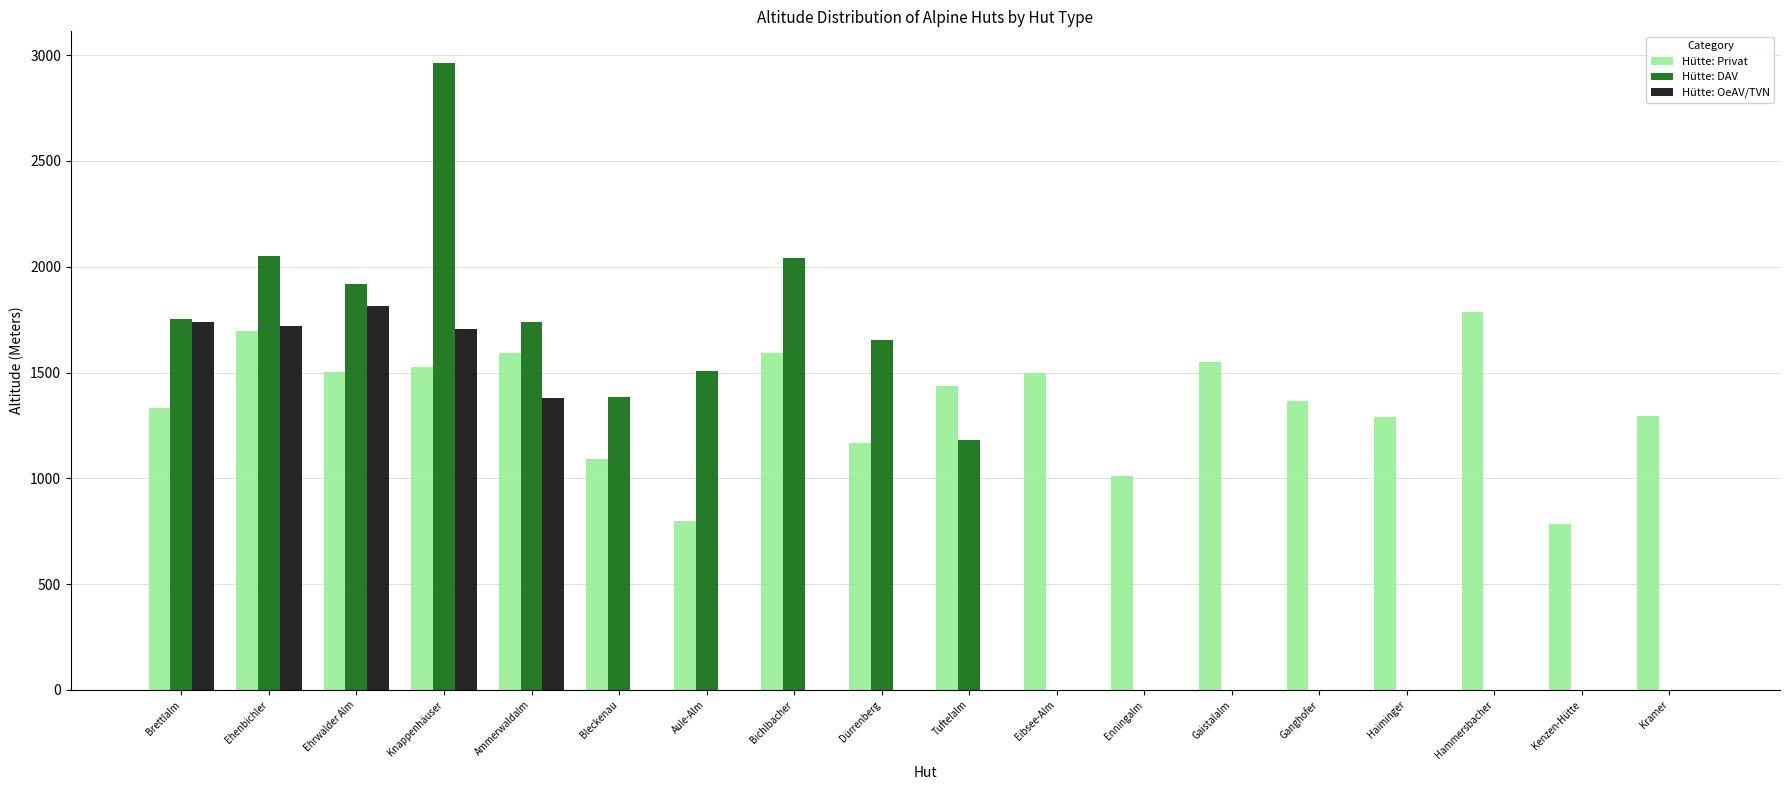

Is the value of Hütte: OeAV/TVN at Ehrwalder Alm greater than the value of Hütte: DAV at Eibsee-Alm?

Yes